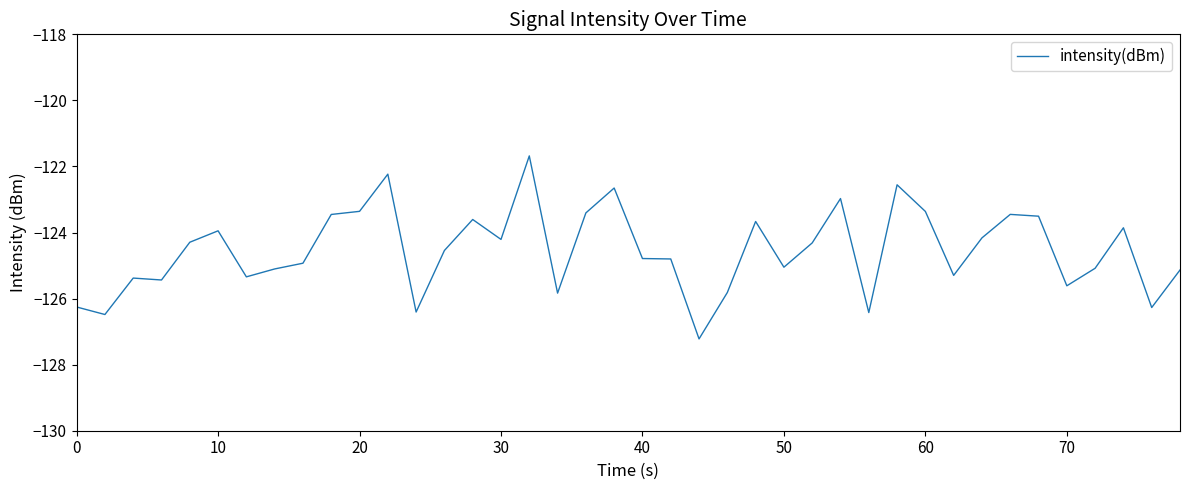

What is the greatest value displayed?

-121.7